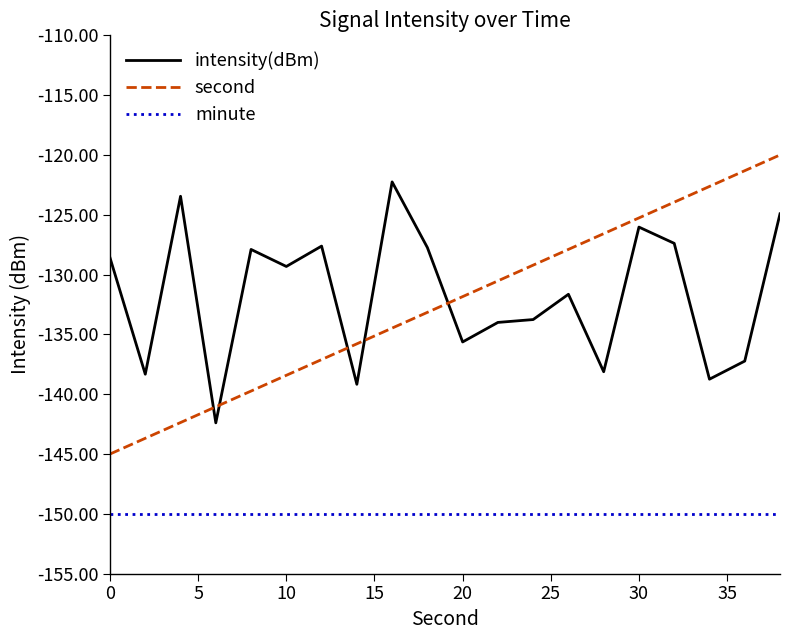

How many intersections are there between intensity(dBm) and second?

5